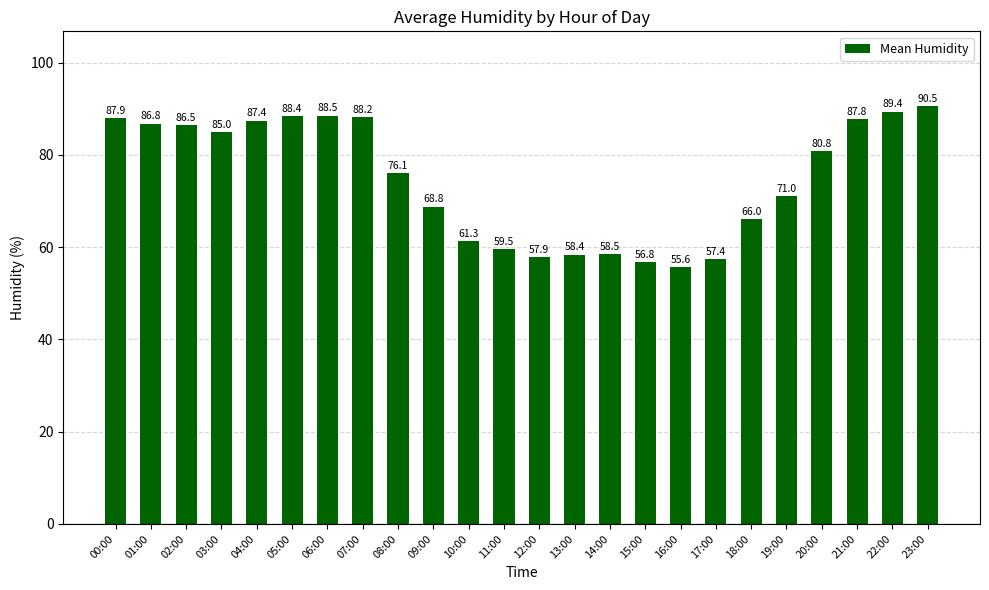

Where is the data nearest to the value 73?

19:00